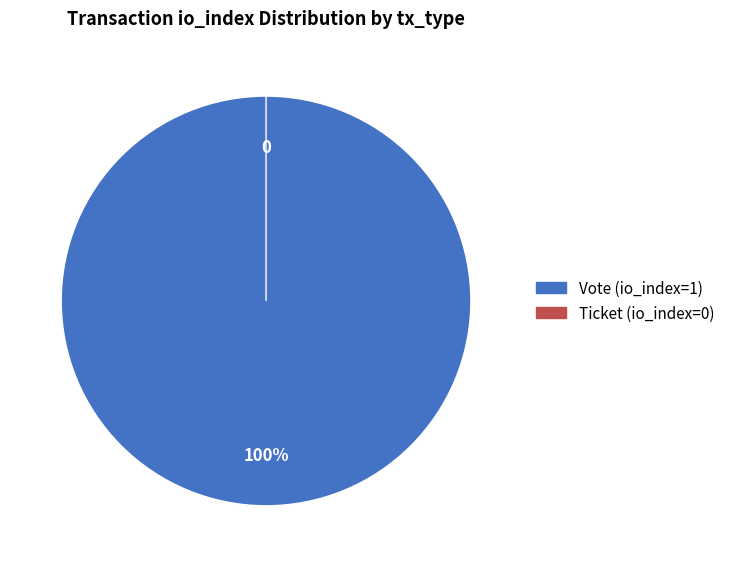

True or false: Vote (io_index=1) accounts for 100% of the total.

True